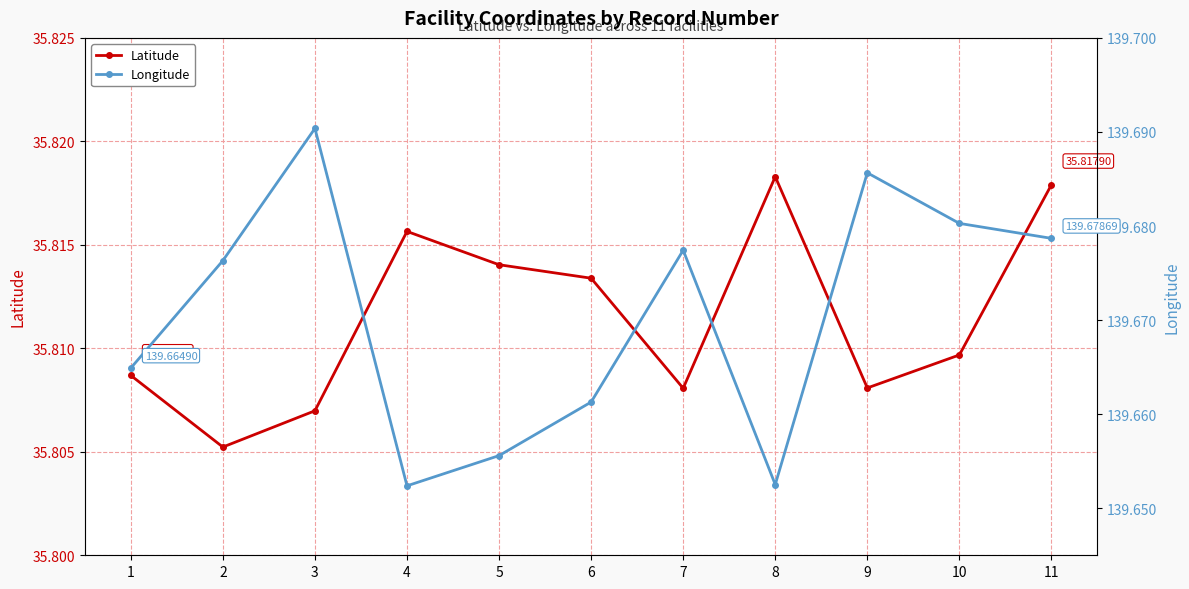

Which category has the highest value in the Latitude series?

8